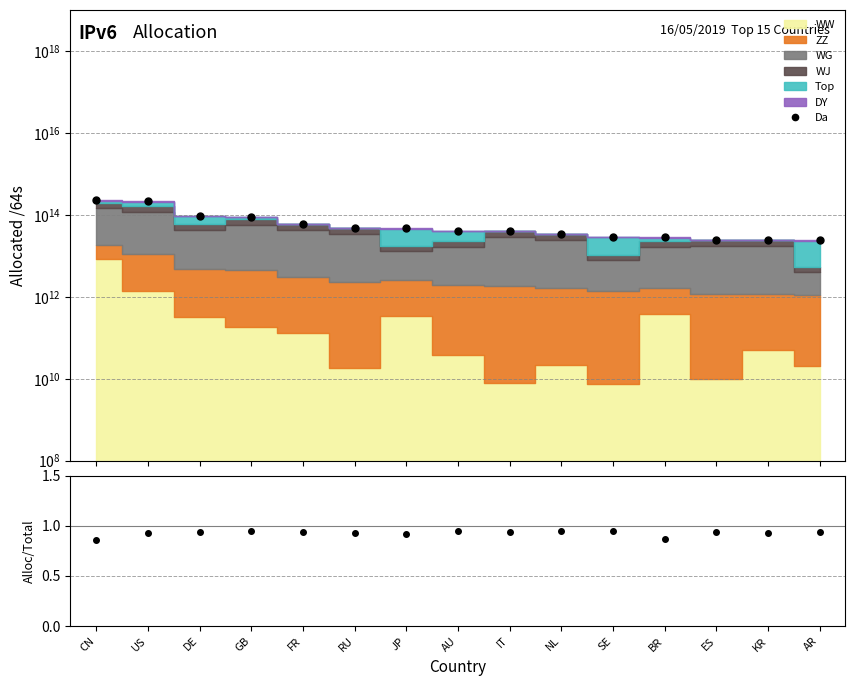

What is the difference between the maximum and minimum values?

211989871007059.2